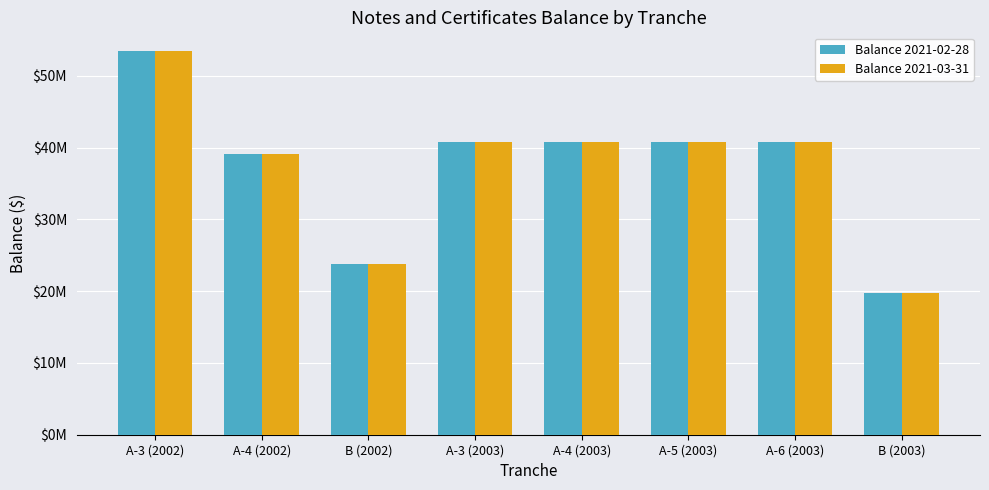

Are the bars horizontal?

No